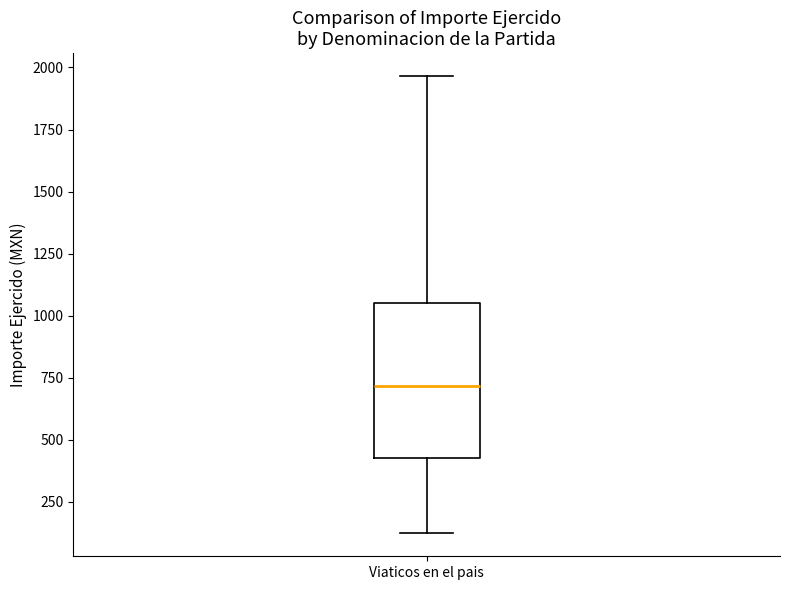

Where does the lower whisker of the box for Viaticos en el pais end on the y-axis? The values are not printed on the chart, so give them approximately, as read against the axis.

100